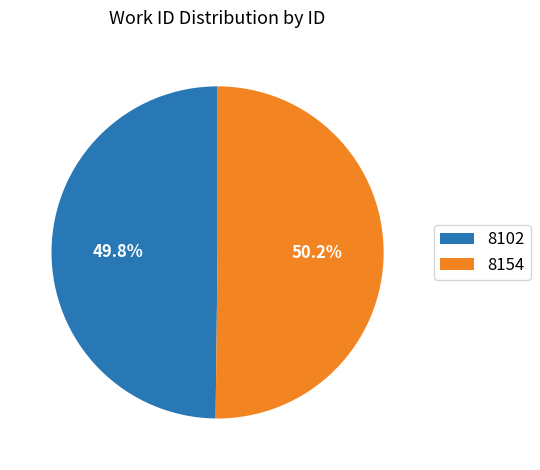

To the nearest percent, what percentage of the pie is 8102?

50%